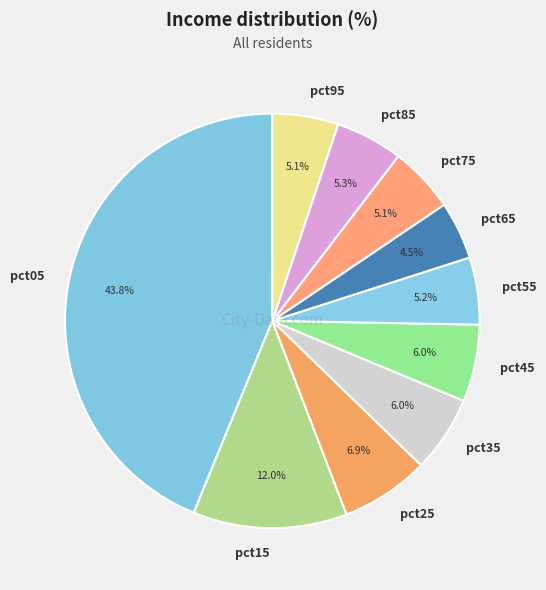

Is it true that pct55 is 12% of the pie?

False